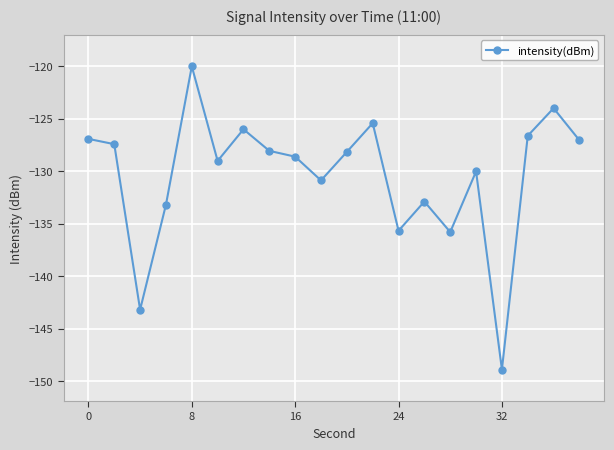

How many distinct data groups are displayed?

1